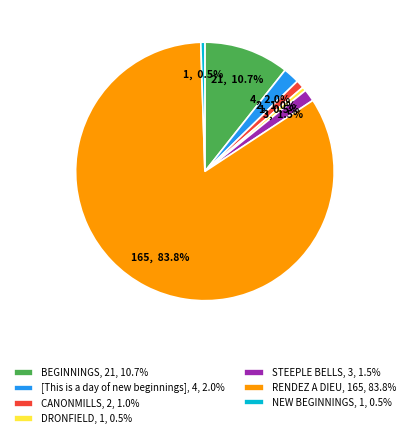

Combined, do STEEPLE BELLS and NEW BEGINNINGS account for over 50%?

No